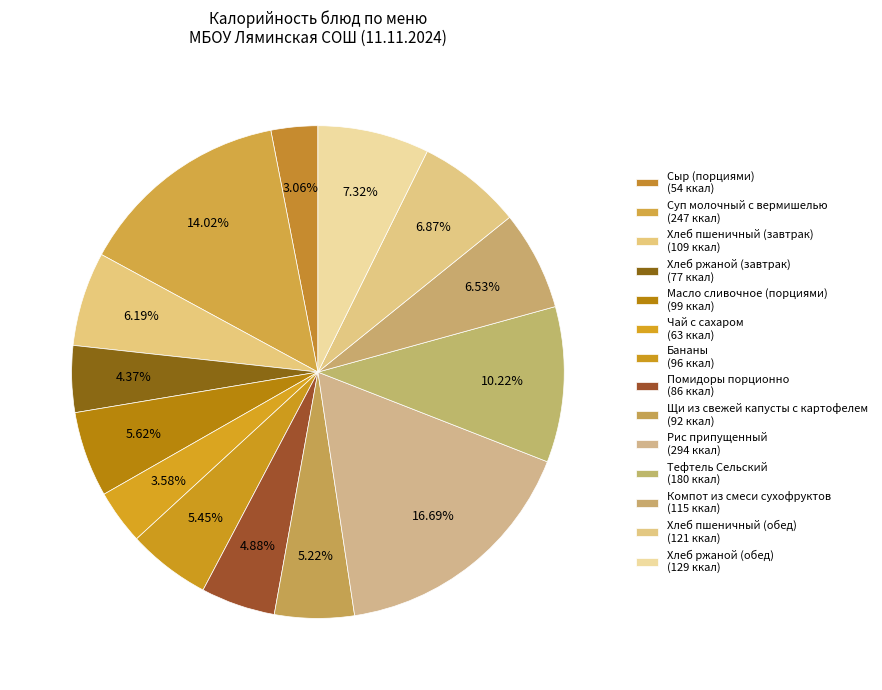

Count the number of slices in the pie.

14